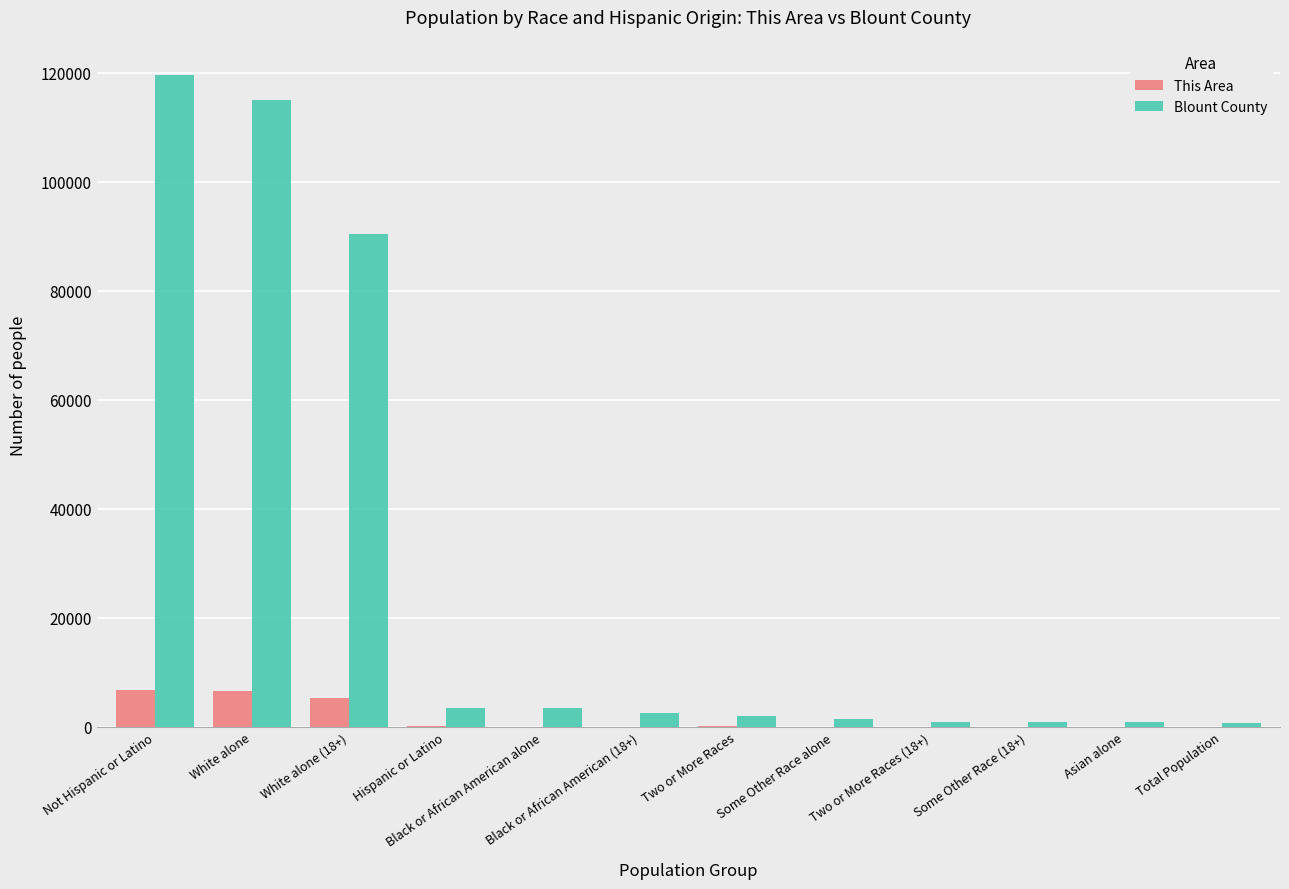

What is the greatest value displayed?

119569